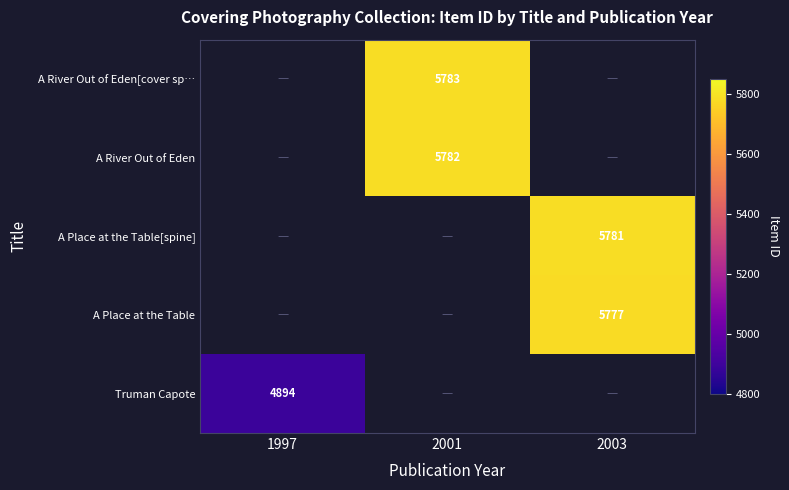

True or false: A River Out of Eden has a value of 1769 at 2001.

False